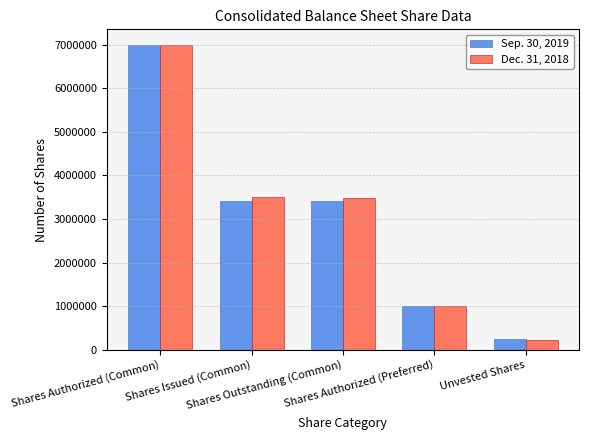

List the series in order of their overall mean, lowest first.

Sep. 30, 2019, Dec. 31, 2018